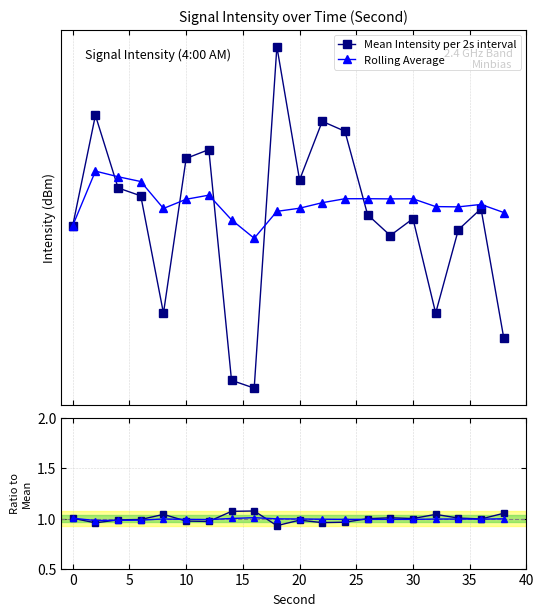

What is the maximum value for Rolling Average?

1.0